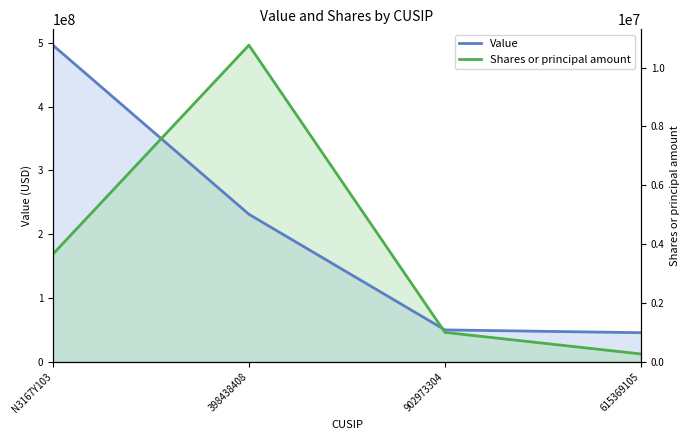

The value of Value at 398438408 is 131879260.8. True or false?

False